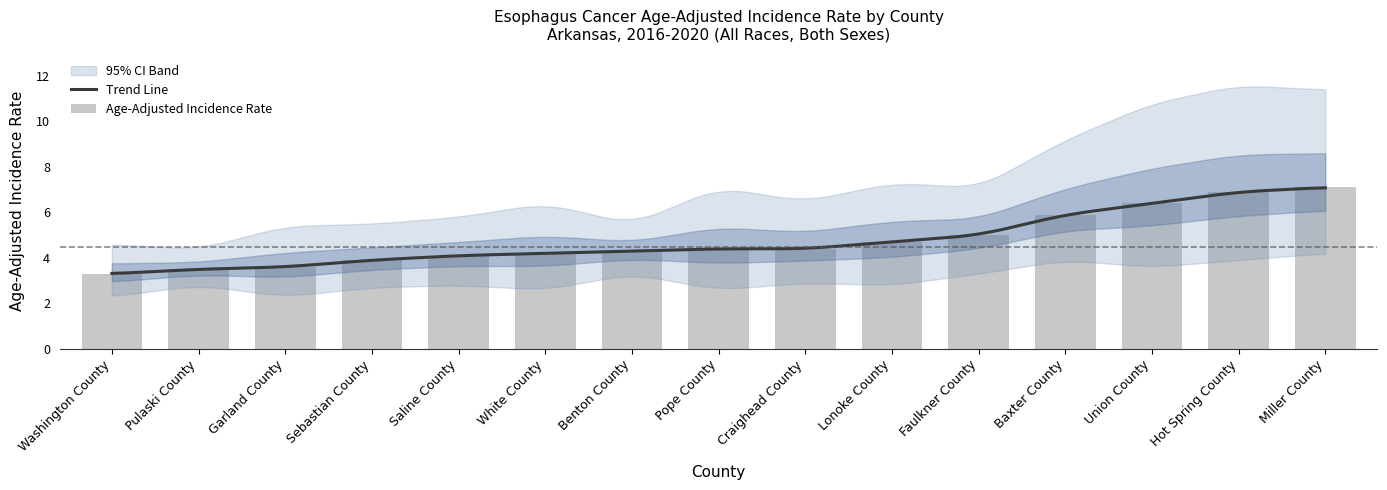

Which category has the highest value across all series?

Miller County